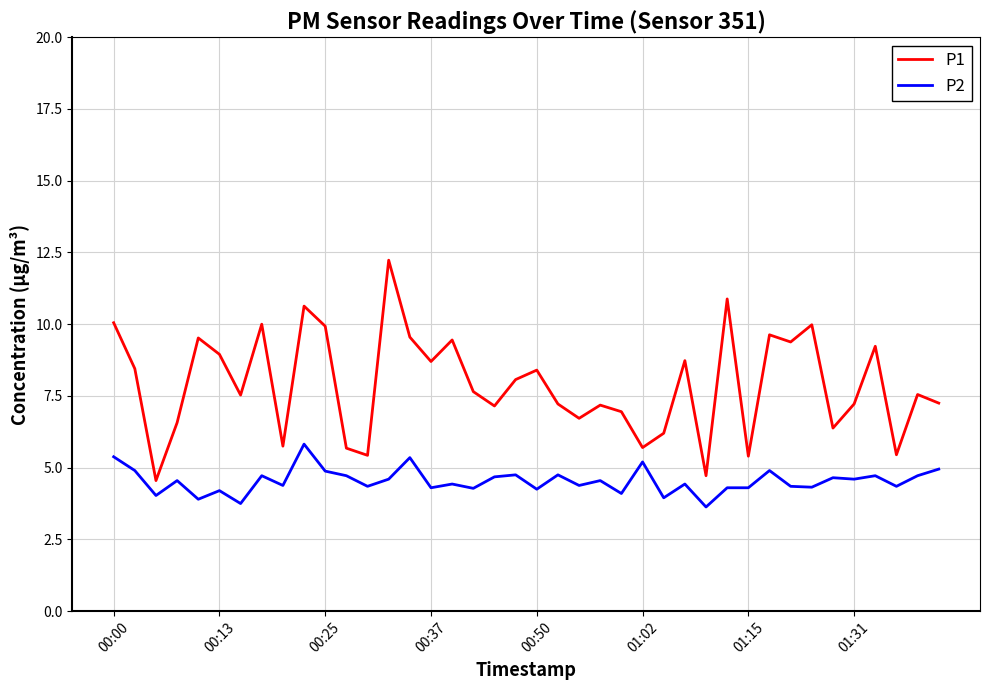

Which series has the largest total across all categories?

P1